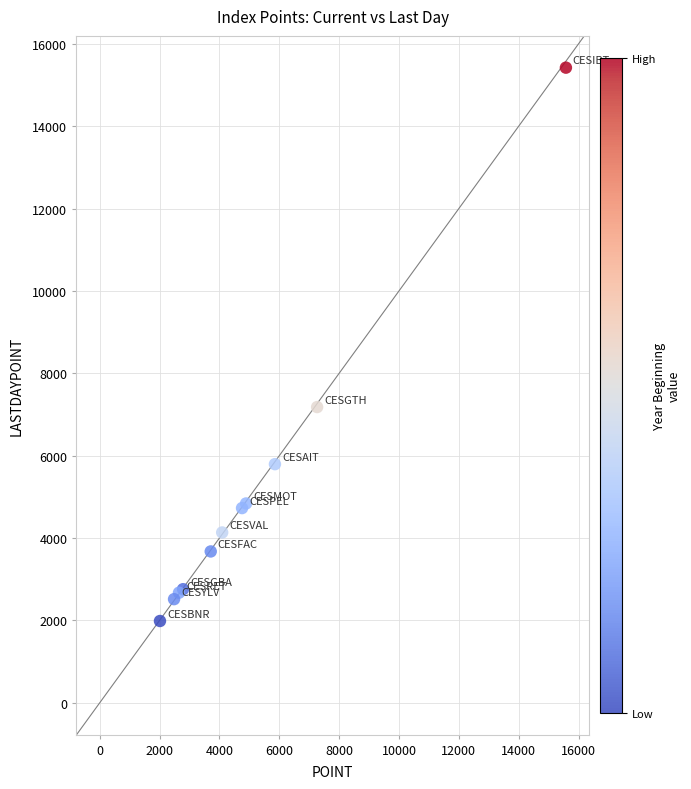

What Y value in the scatter plot is closest to 8704?

7181.2